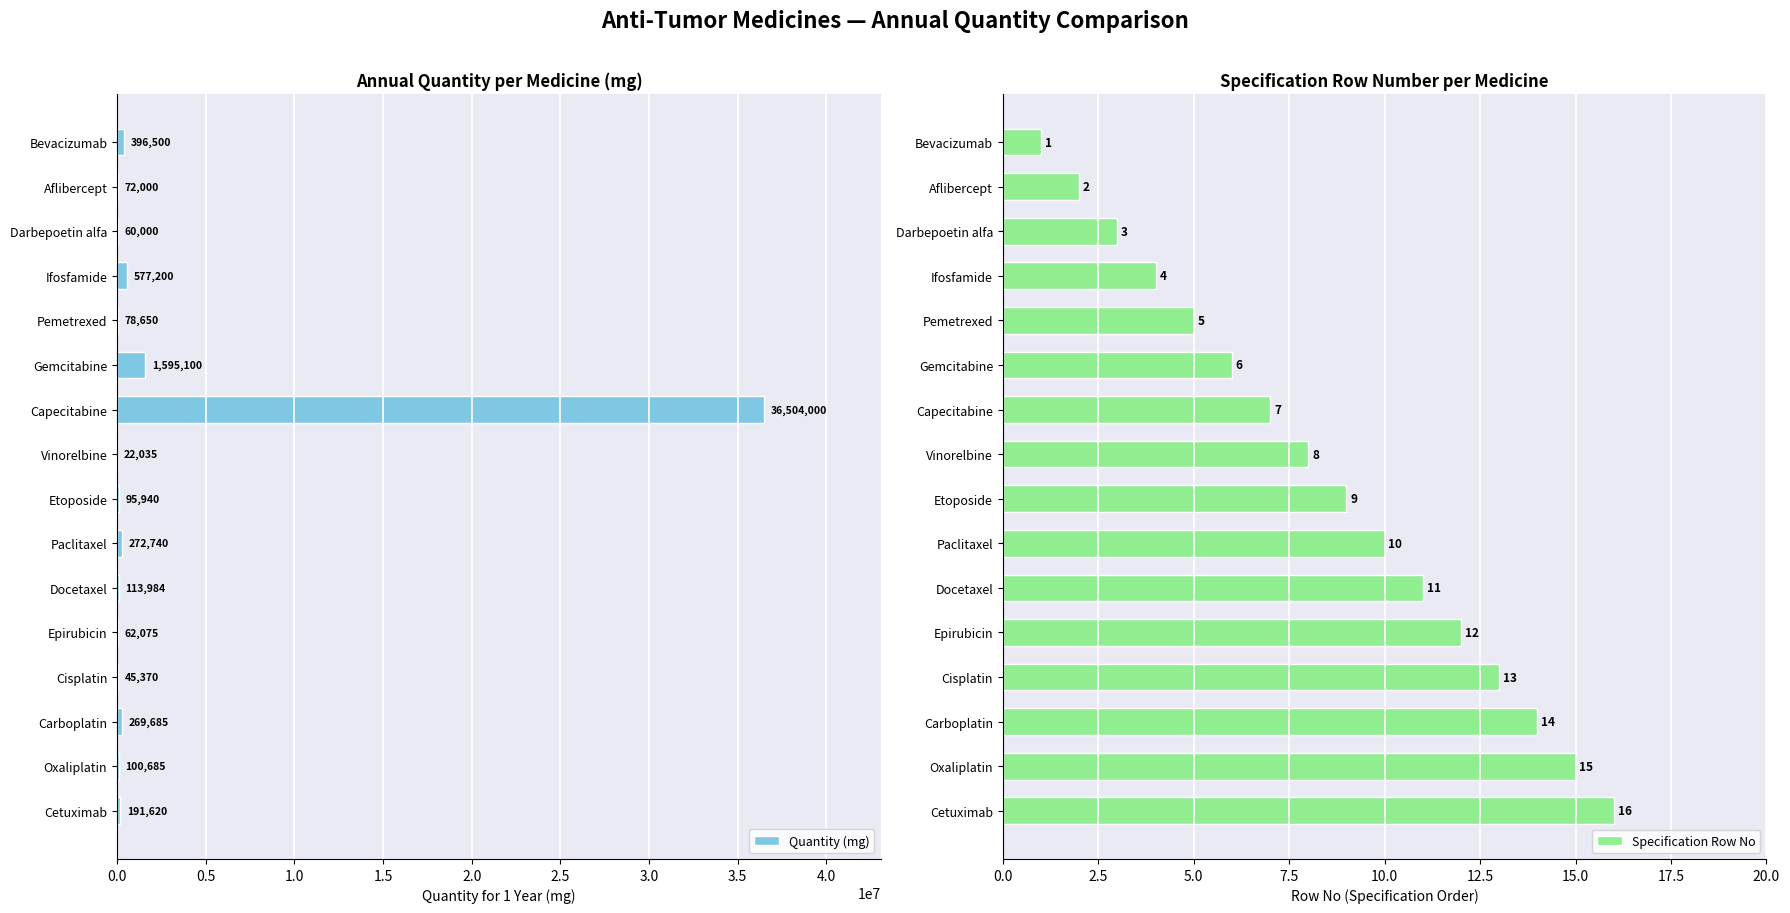

The Quantity (mg) series shows 1595100 at Gemcitabine. True or false?

True